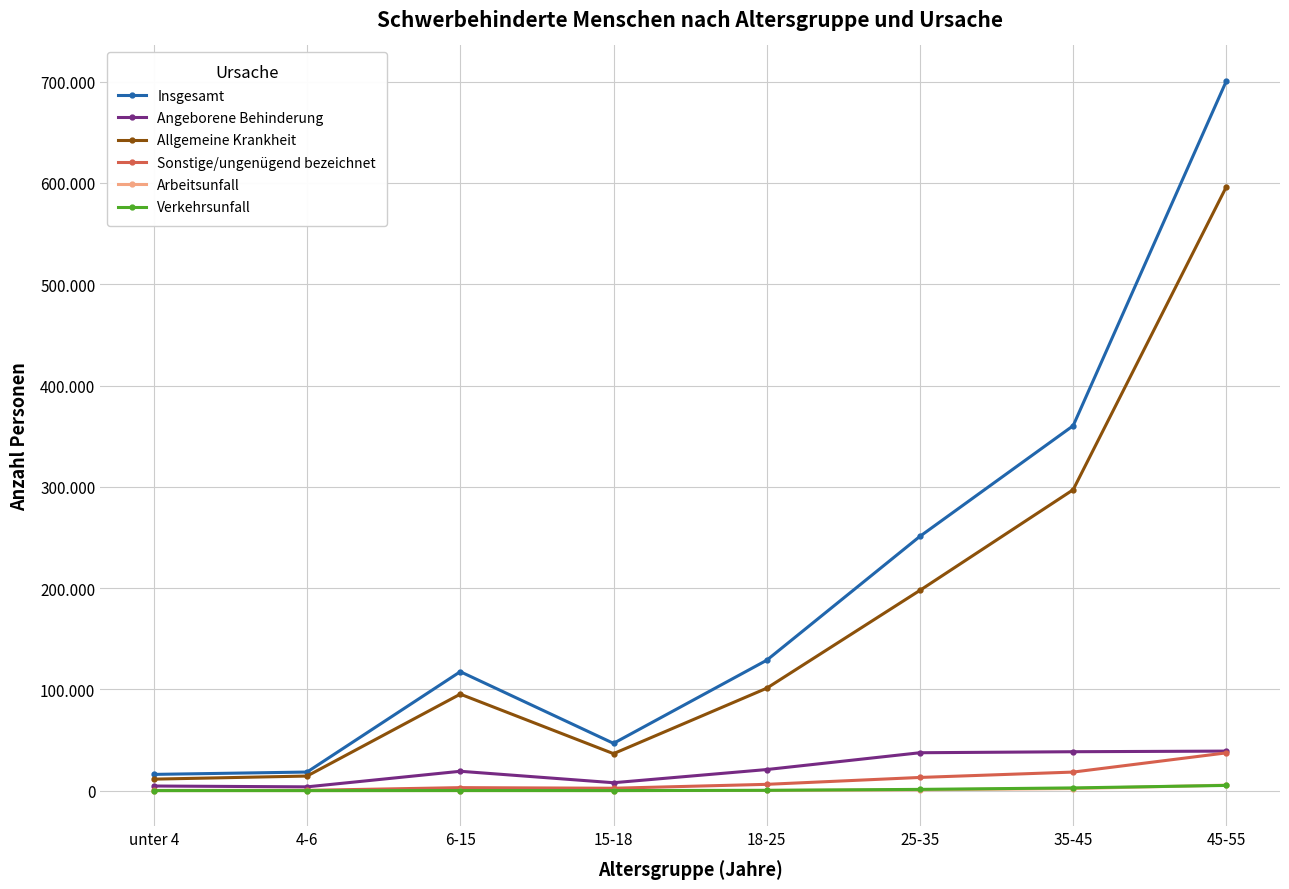

What are all the series names shown in the legend?

Insgesamt, Angeborene Behinderung, Allgemeine Krankheit, Sonstige/ungenügend bezeichnet, Arbeitsunfall, Verkehrsunfall